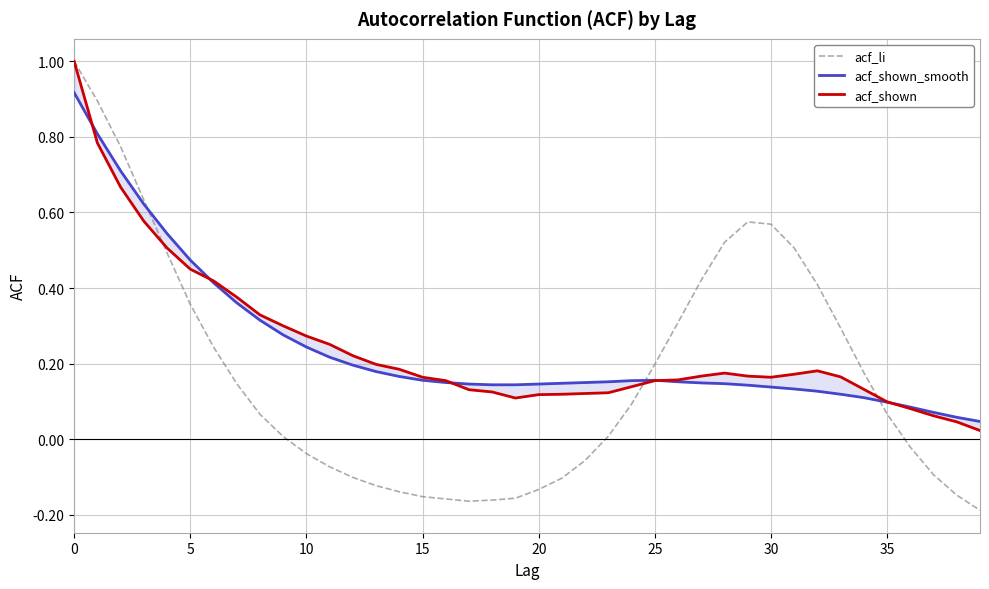

What is the label of the 10th point from the right?

30